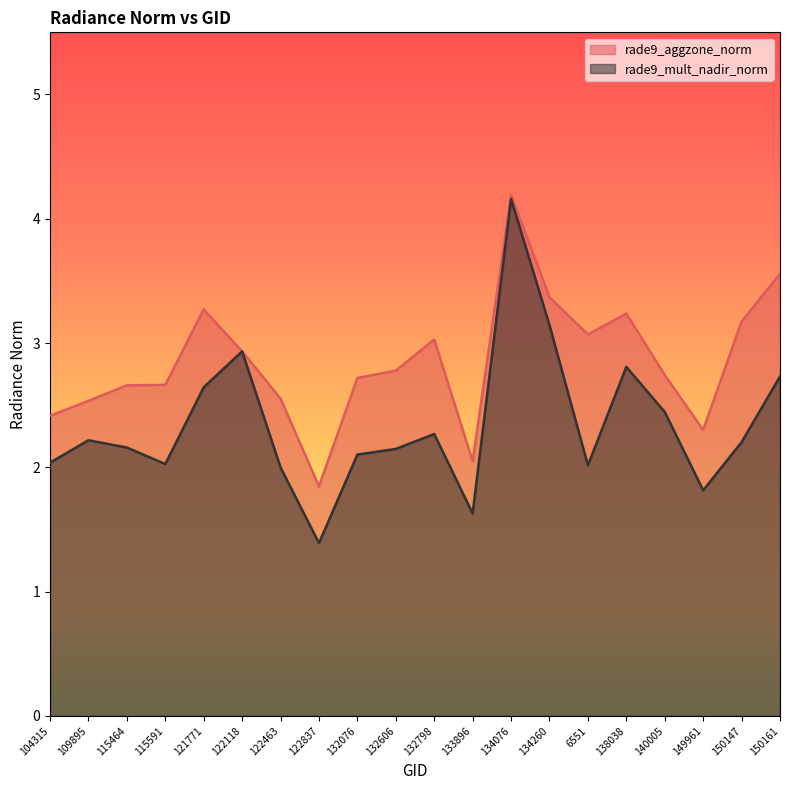

Is the value of rade9_aggzone_norm at 121771 greater than the value of rade9_mult_nadir_norm at 122463?

Yes